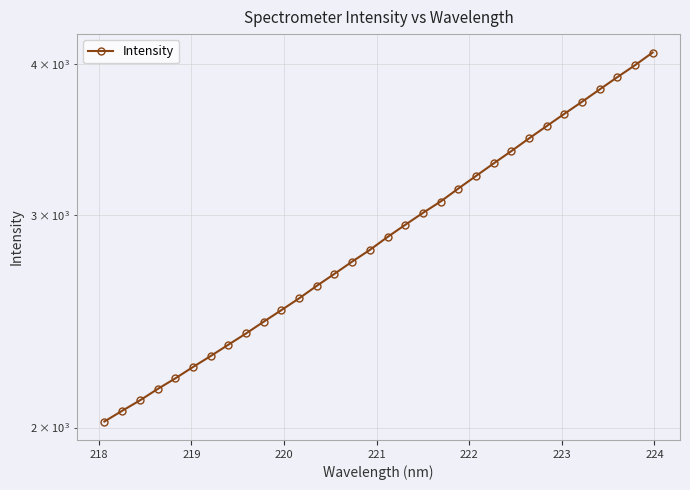

What is the greatest value displayed?

4088.3